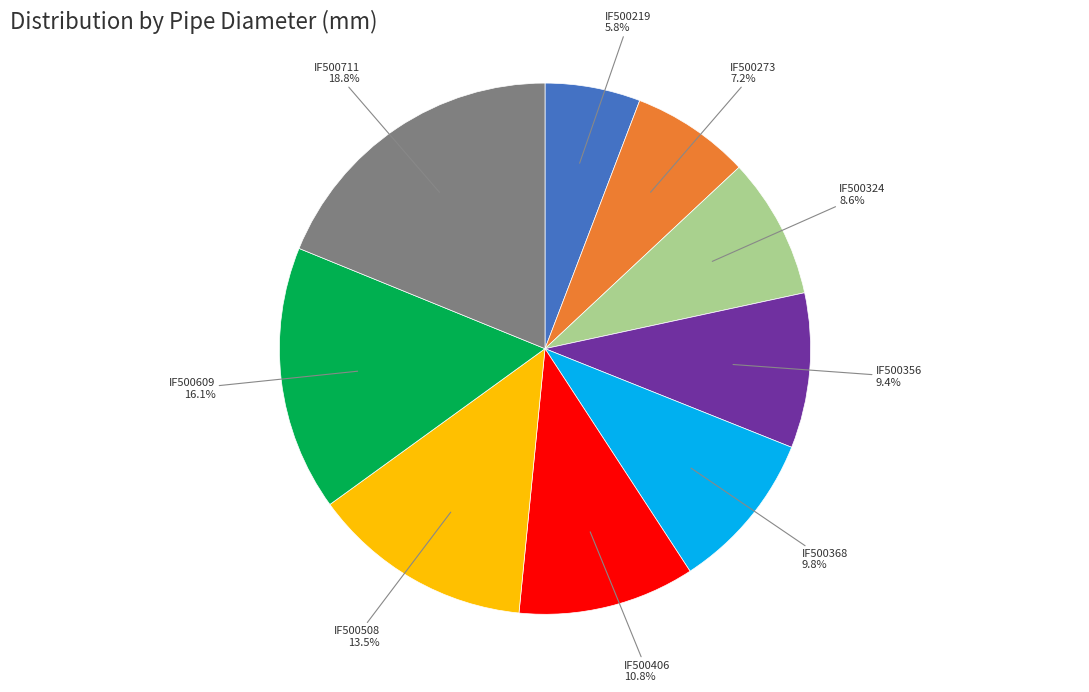

To the nearest percent, what is the combined percentage of IF500508 and IF500609?

30%